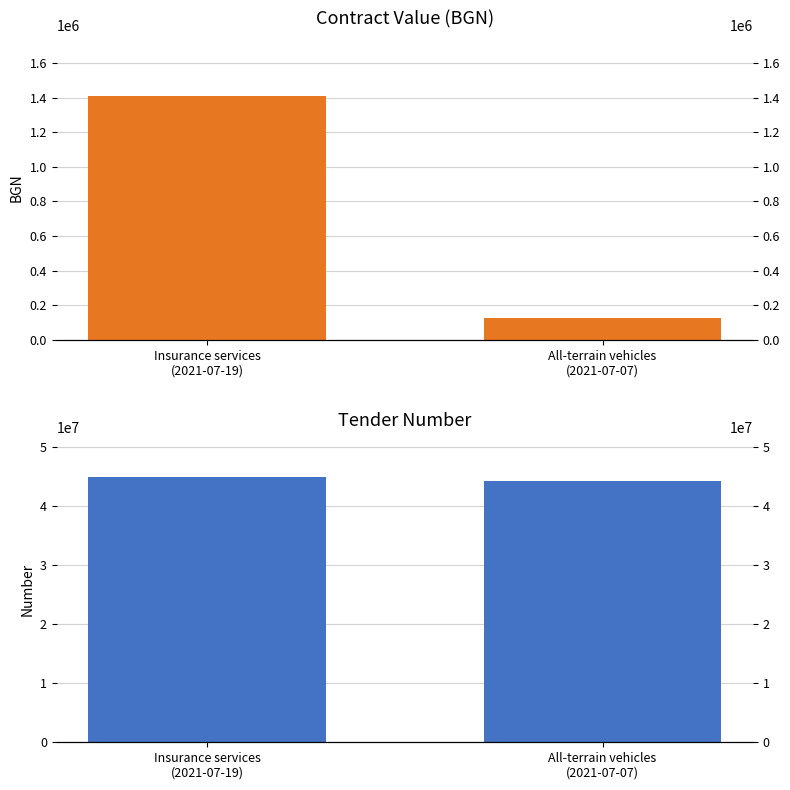

What is the difference between the highest and lowest values at All-terrain vehicles
(2021-07-07)?

44103274